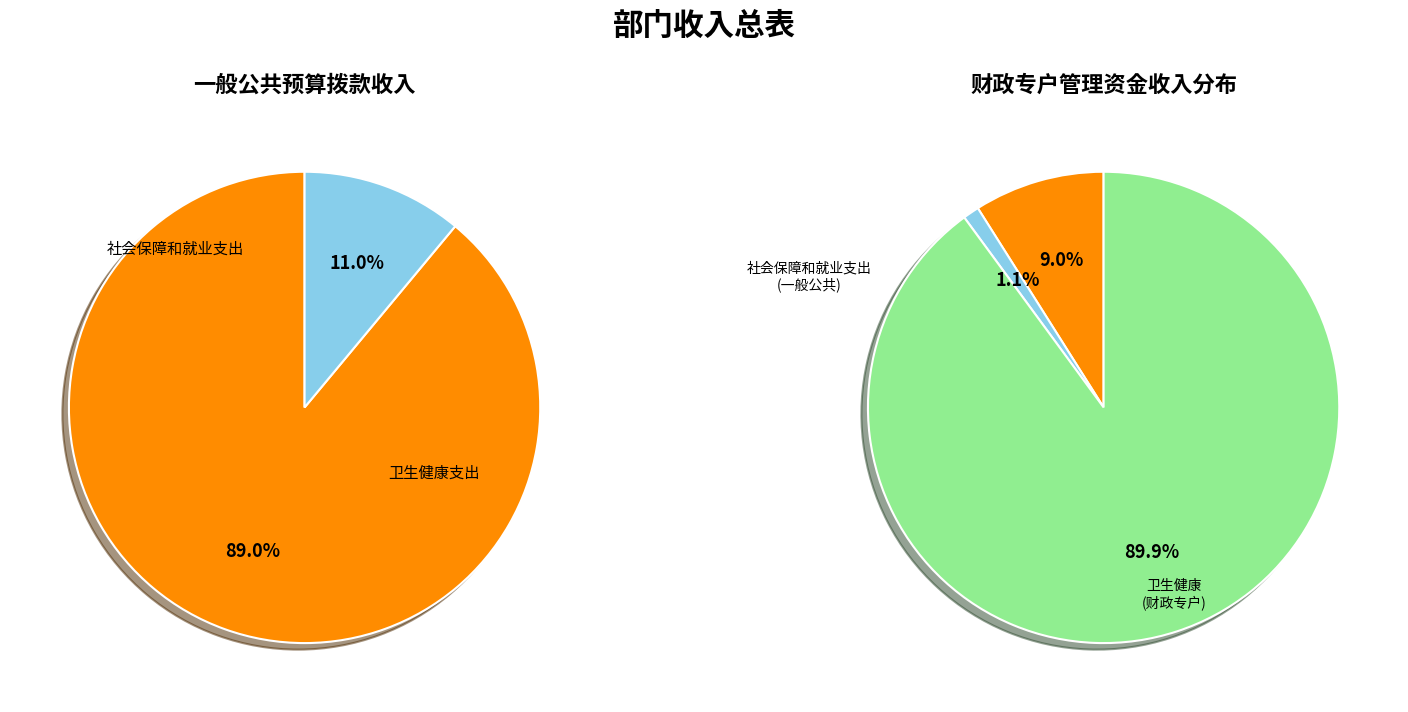

What is the change in value from 社会保障和就业支出 to 卫生健康支出?

+273.8